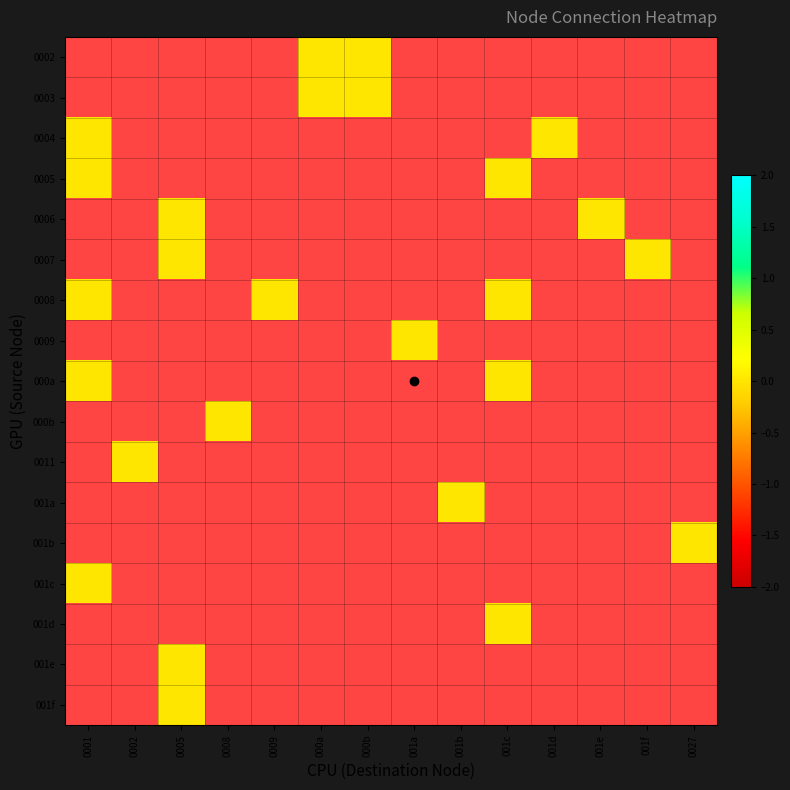

Between 0008 and 001a, which is larger?

001a